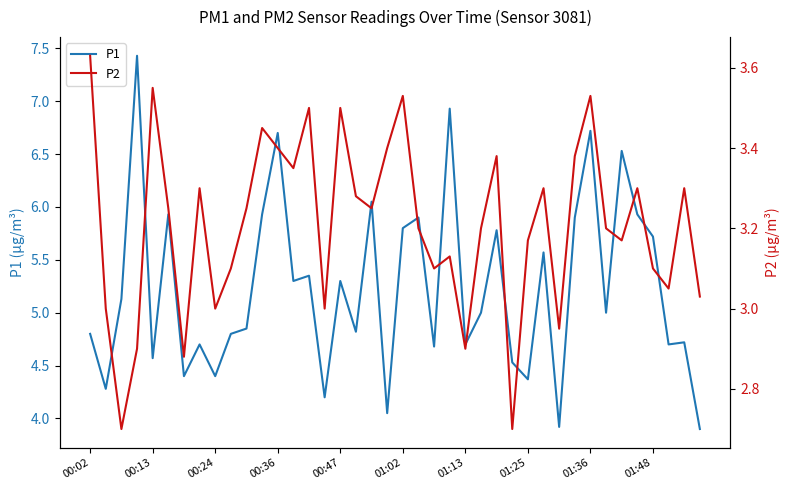

The P1 series shows 8.2 at 00:02. True or false?

False